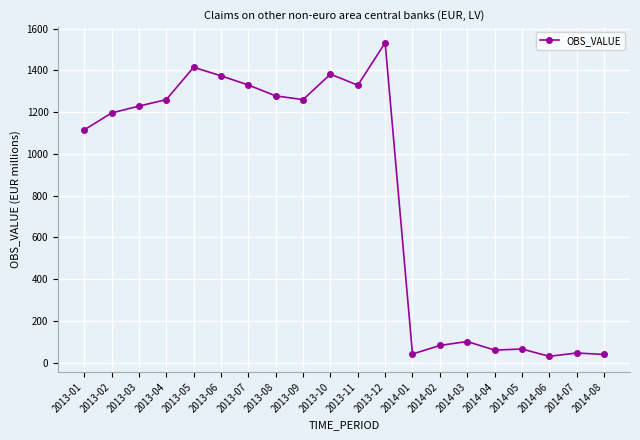

What is the maximum value shown in the chart?

1532